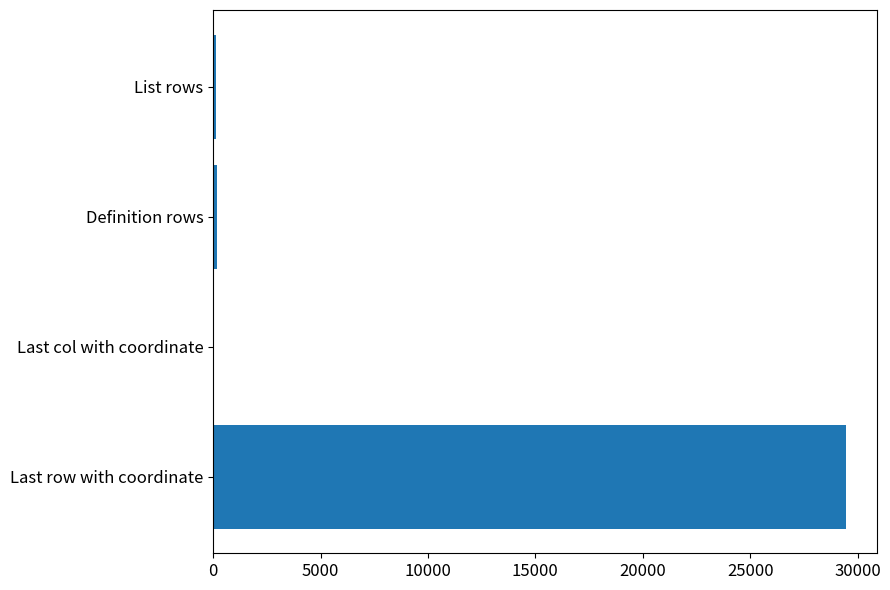

How many series are shown in this chart?

1